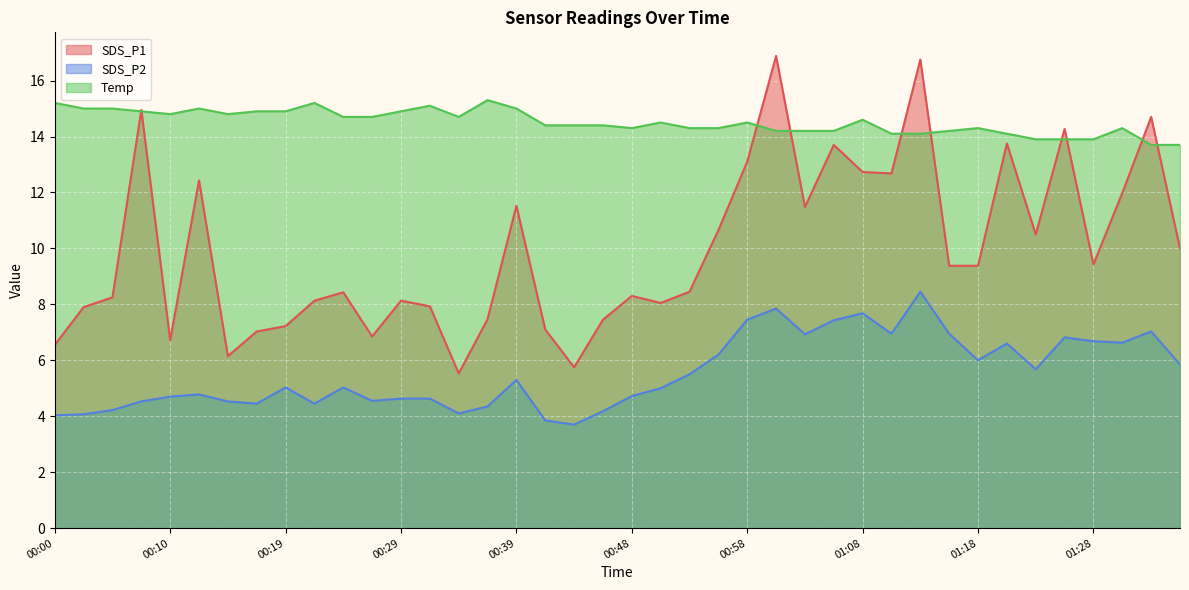

Where is the first local minimum for SDS_P2?

00:17